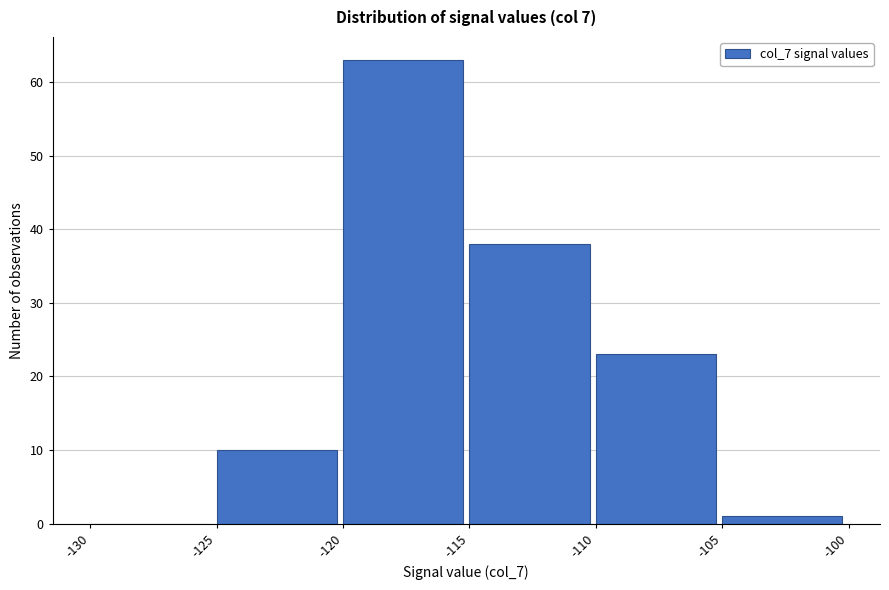

Reading left to right, transcribe this chart: for each bar, give the range it covers on the x-axis and its height. The values are not printed on the chart, so give them approximately, as read against the axis.

-130 to -125: 0
-125 to -120: 10
-120 to -115: 63
-115 to -110: 38
-110 to -105: 23
-105 to -100: 1